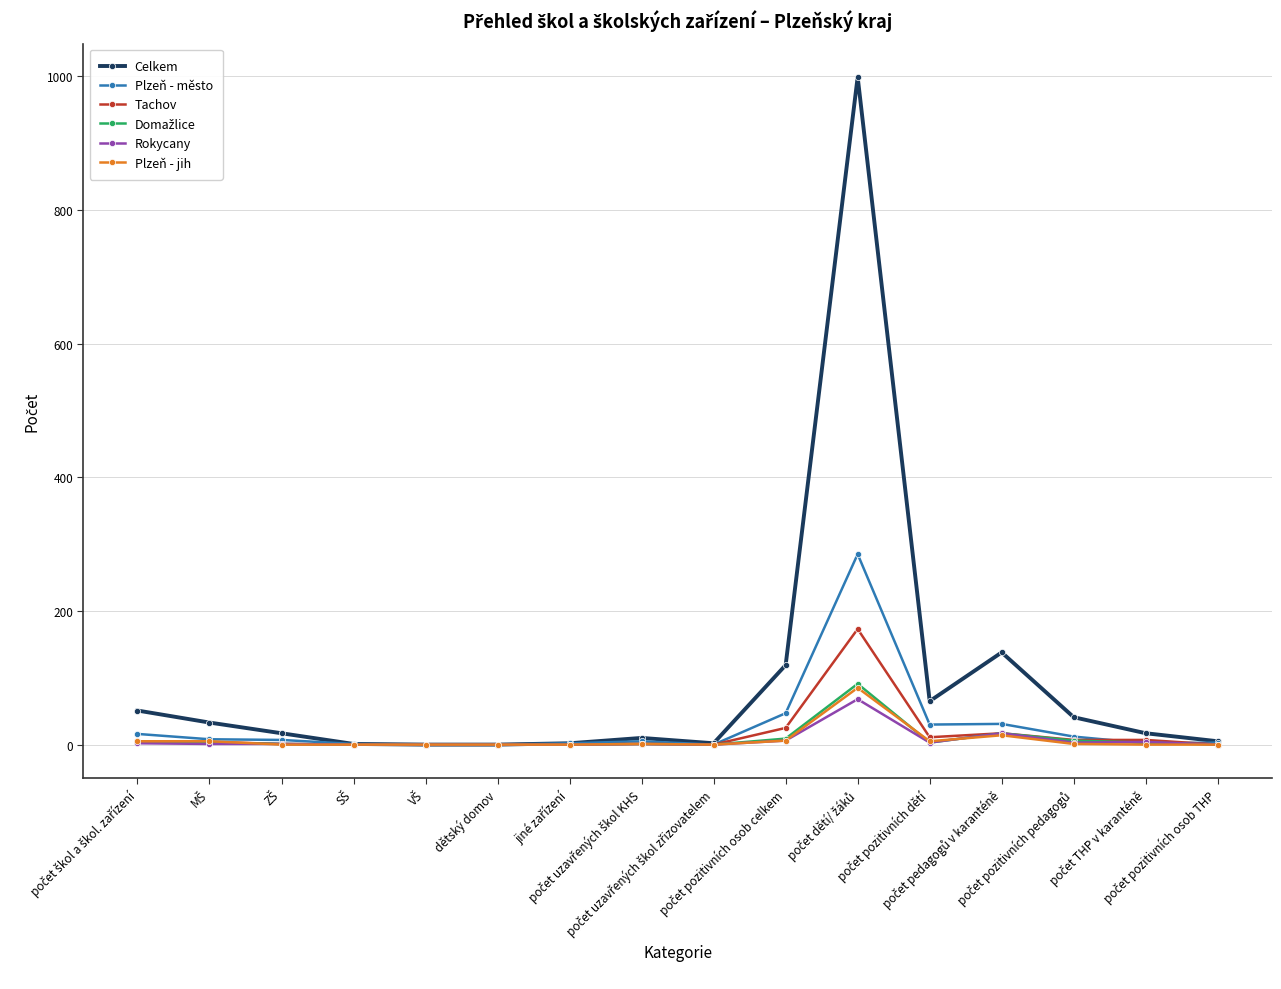

How many data points does each series have?

16